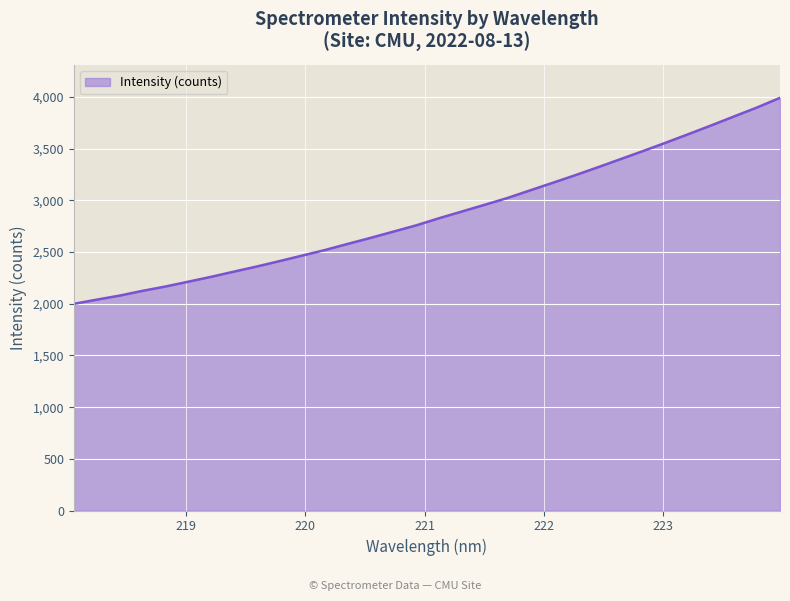

What is the difference between the maximum and minimum values?

1993.3